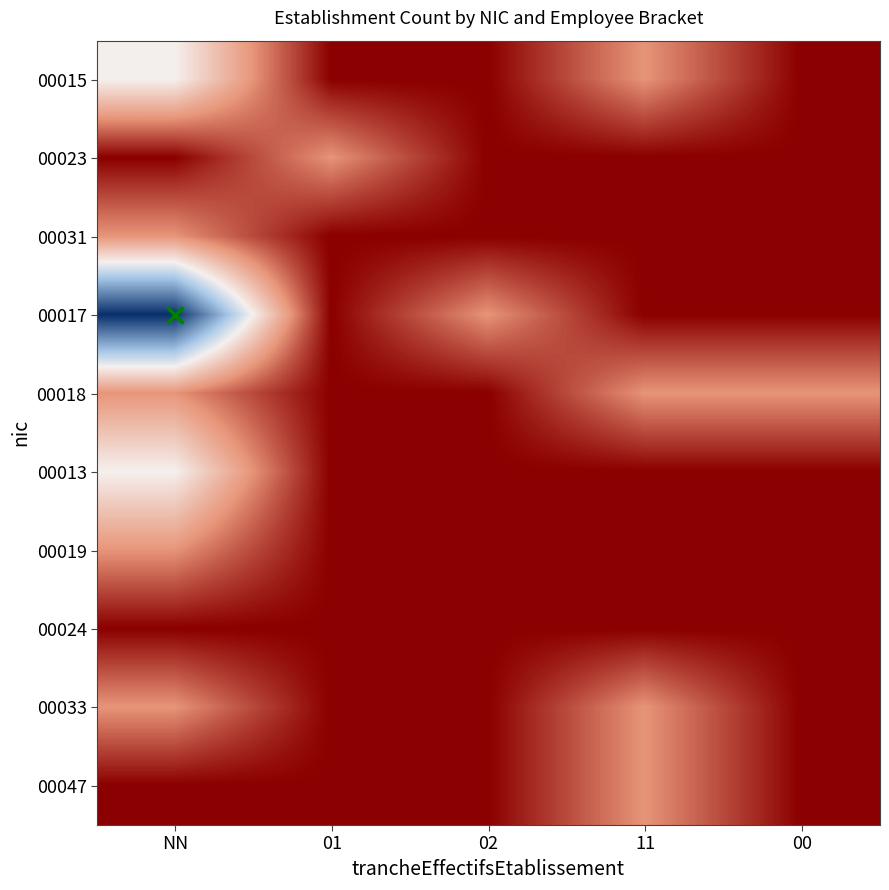

At which category is the sum across all series the highest?

NN